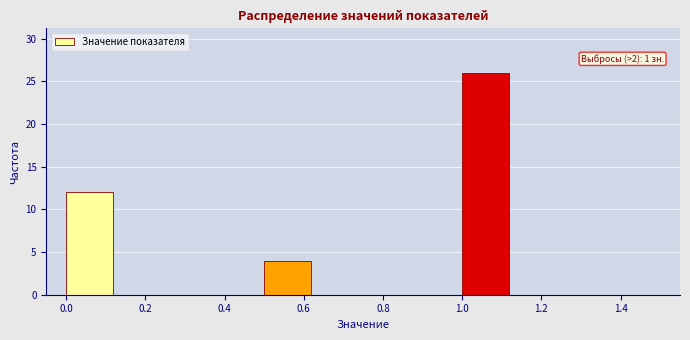

Over which range of the x-axis is the bar tallest?

1.000 to 1.125